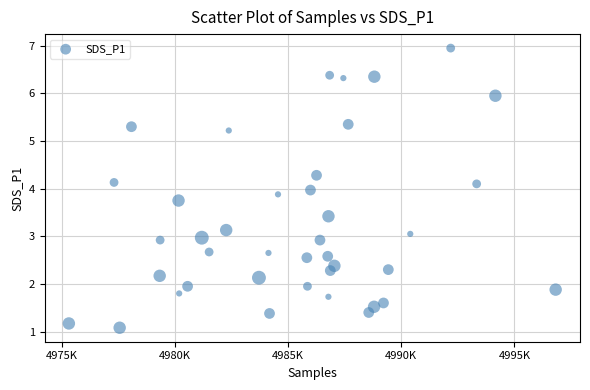

What is the range of X values (max minus min)?

21505.0